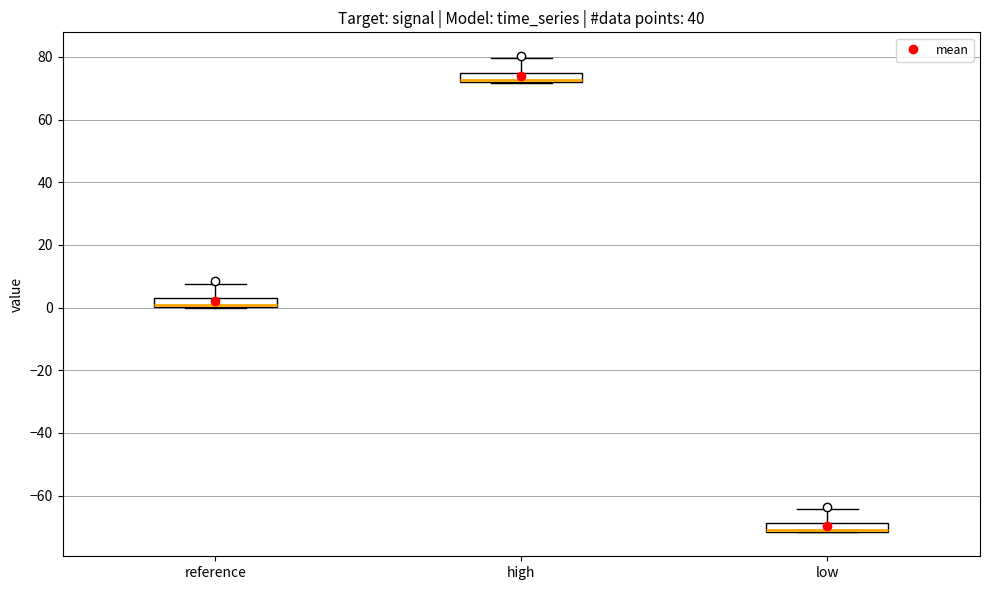

Which box has the lowest median line?

low